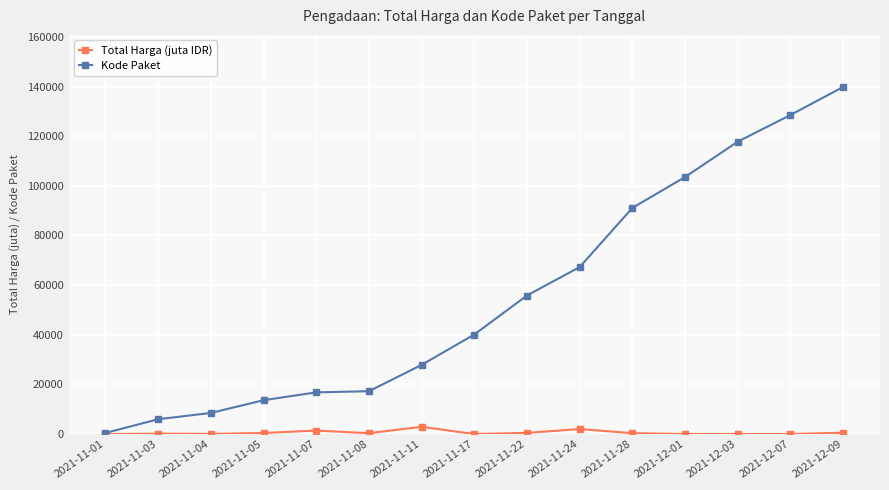

What is the sum of the Total Harga (juta IDR) values at 2021-11-05 and 2021-12-07?

491.4